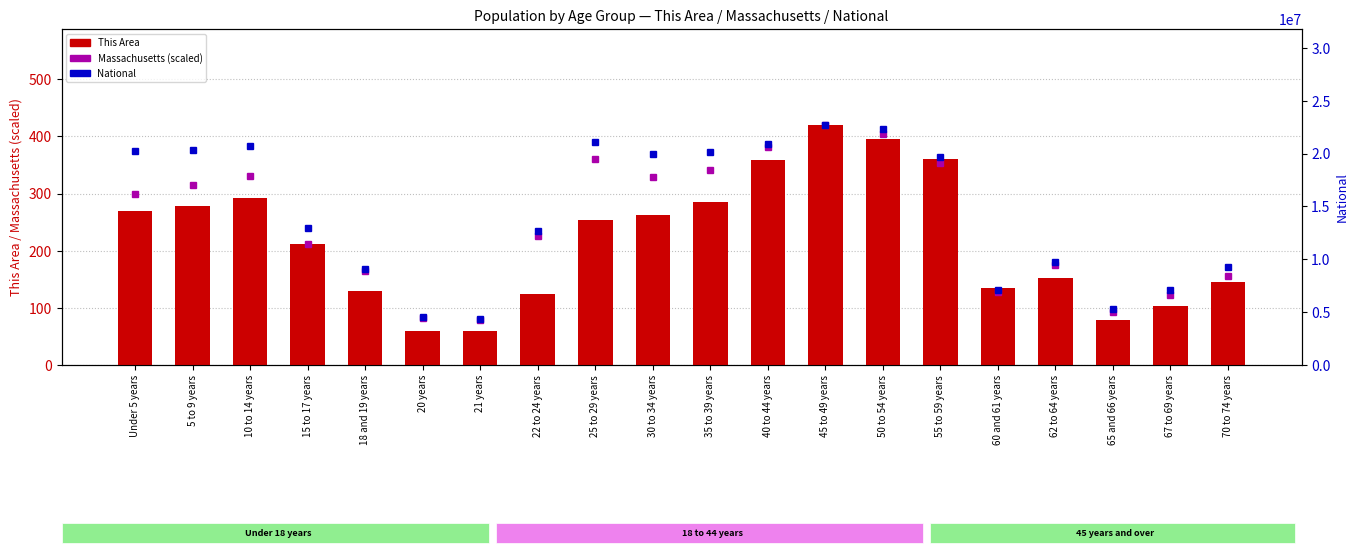

What is the label of the 17th bar from the left?

62 to 64 years